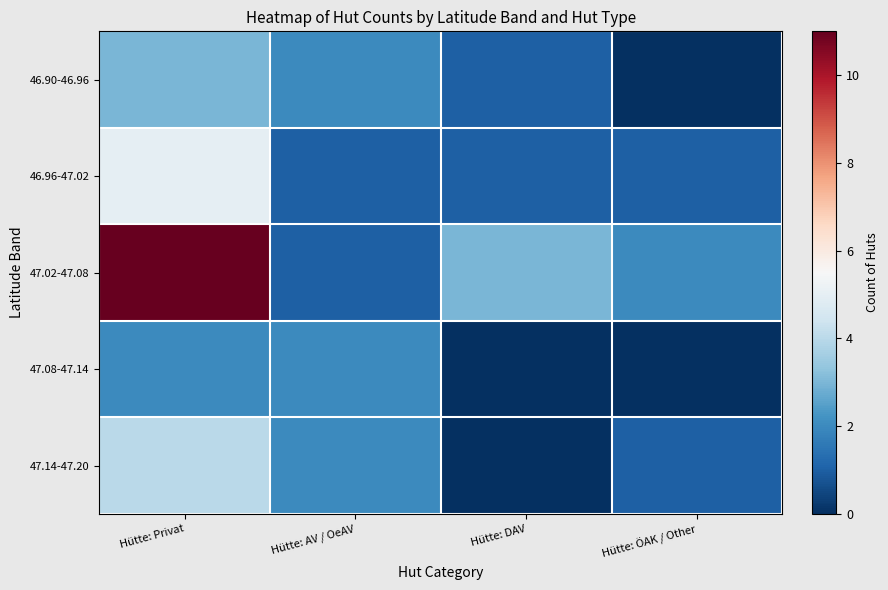

The 47.14-47.20 series shows 1 at Hütte: ÖAK / Other. True or false?

True